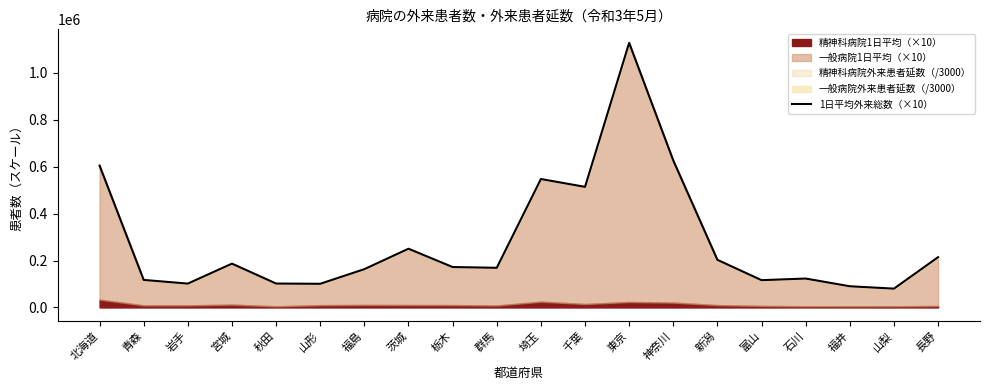

Where does the data first go above 172180?

北海道